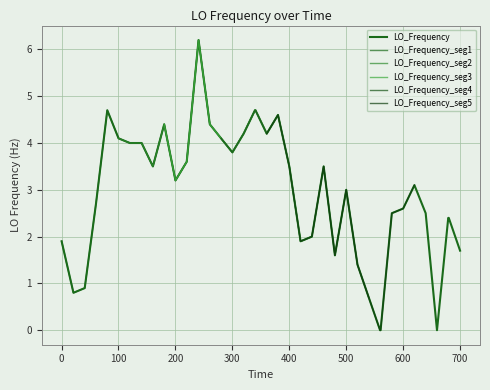

True or false: the data shows 2.2 at 28.

False